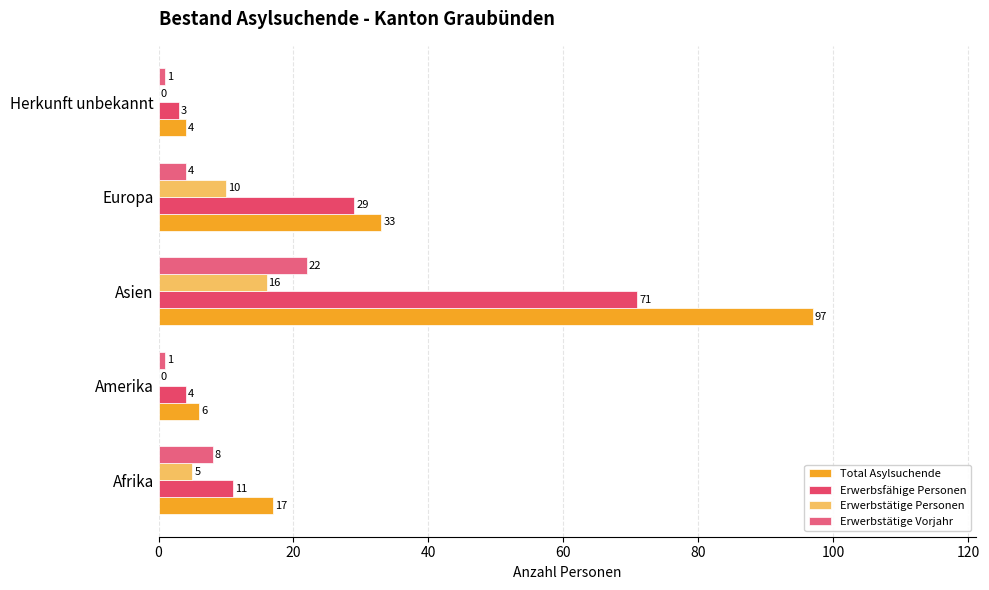

Count the number of categories in the chart.

5